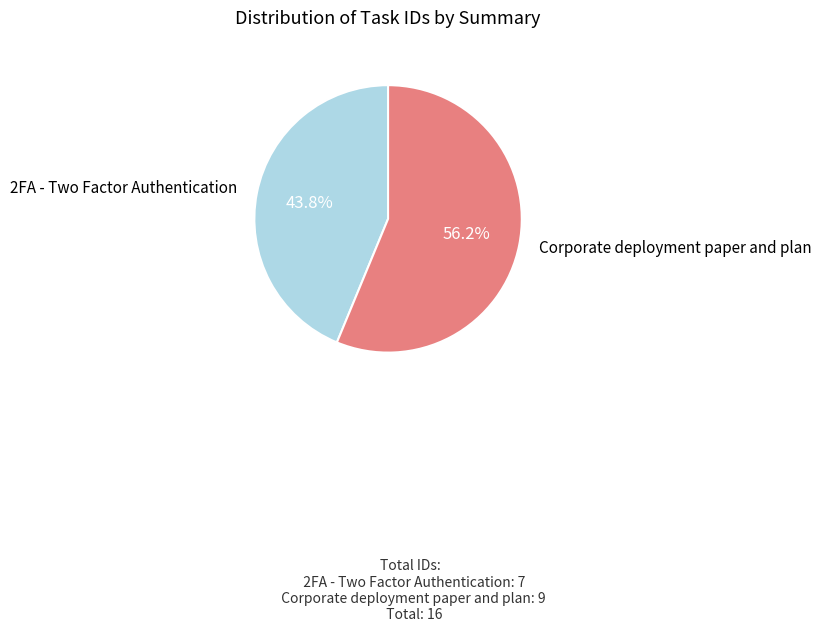

Is there any slice that represents more than half of the pie?

Yes